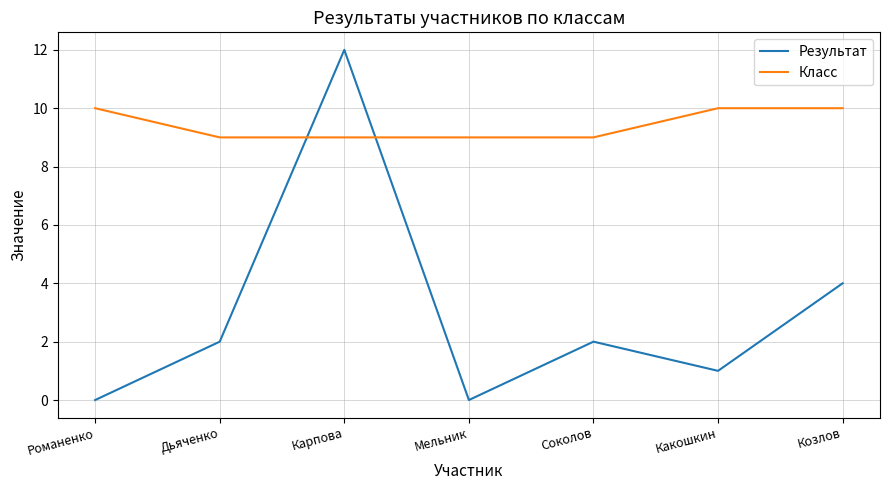

True or false: Класс and Результат intersect in this chart.

True